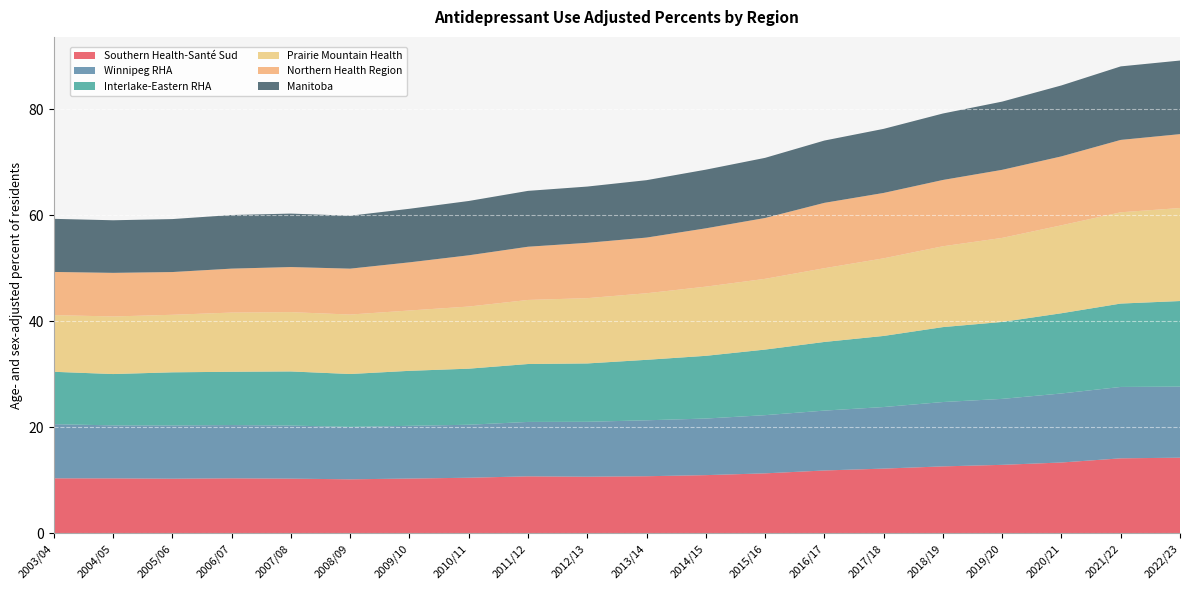

Reading right to left, list all the values displayed in this chart.

Southern Health-Santé Sud: 14.3	14.2	13.4	12.9	12.6	12.2	11.9	11.3	11.0	10.8	10.7	10.8	10.5	10.4	10.2	10.3	10.4	10.3	10.4	10.4
Winnipeg RHA: 13.4	13.5	13.0	12.4	12.1	11.6	11.3	11.0	10.7	10.6	10.4	10.3	10.0	9.9	9.9	10.0	10.0	10.0	10.0	10.2
Interlake-Eastern RHA: 16.1	15.7	15.1	14.5	14.1	13.4	13.0	12.4	11.8	11.4	11.0	10.9	10.6	10.4	10.0	10.2	10.1	10.0	9.7	9.9
Prairie Mountain Health: 17.5	17.2	16.6	15.9	15.3	14.6	13.9	13.3	13.1	12.6	12.3	12.1	11.7	11.4	11.2	11.2	11.2	10.9	10.9	10.7
Northern Health Region: 13.9	13.7	13.0	12.8	12.5	12.3	12.3	11.5	11.0	10.5	10.4	10.0	9.7	9.1	8.7	8.5	8.3	8.1	8.2	8.1
Manitoba: 13.9	13.9	13.4	12.9	12.5	12.1	11.8	11.3	11.1	10.8	10.6	10.5	10.2	10.1	10.0	10.1	10.1	10.0	9.9	10.0